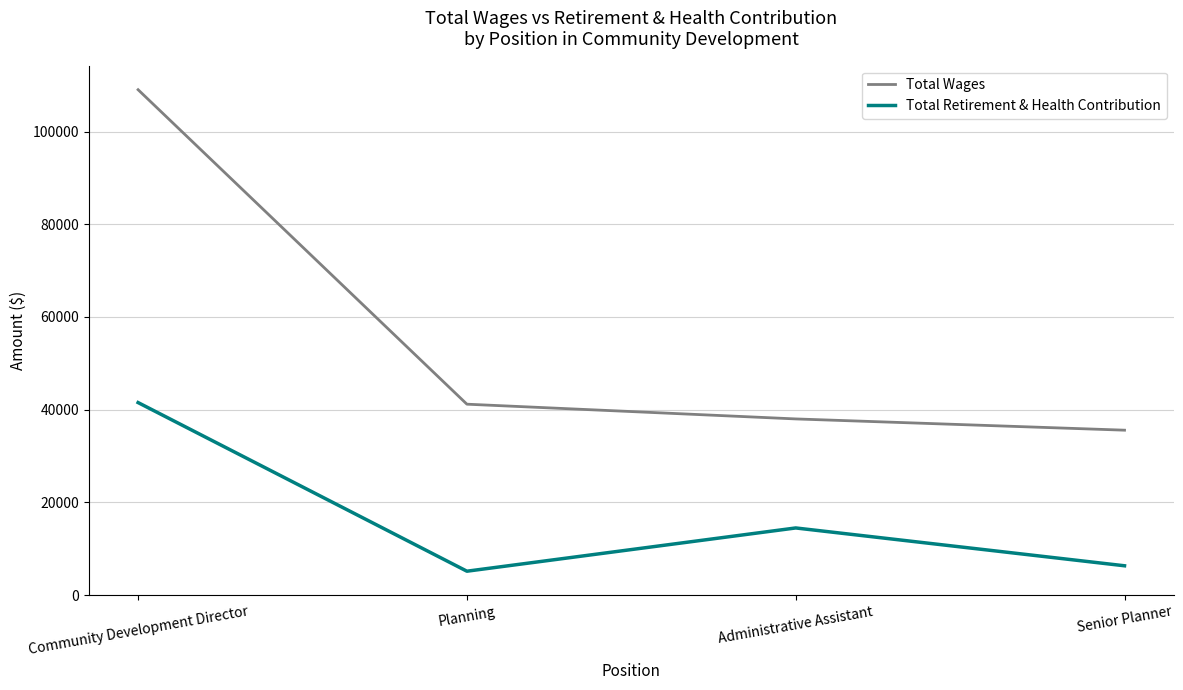

List the series in order of their overall mean, lowest first.

Total Retirement & Health Contribution, Total Wages